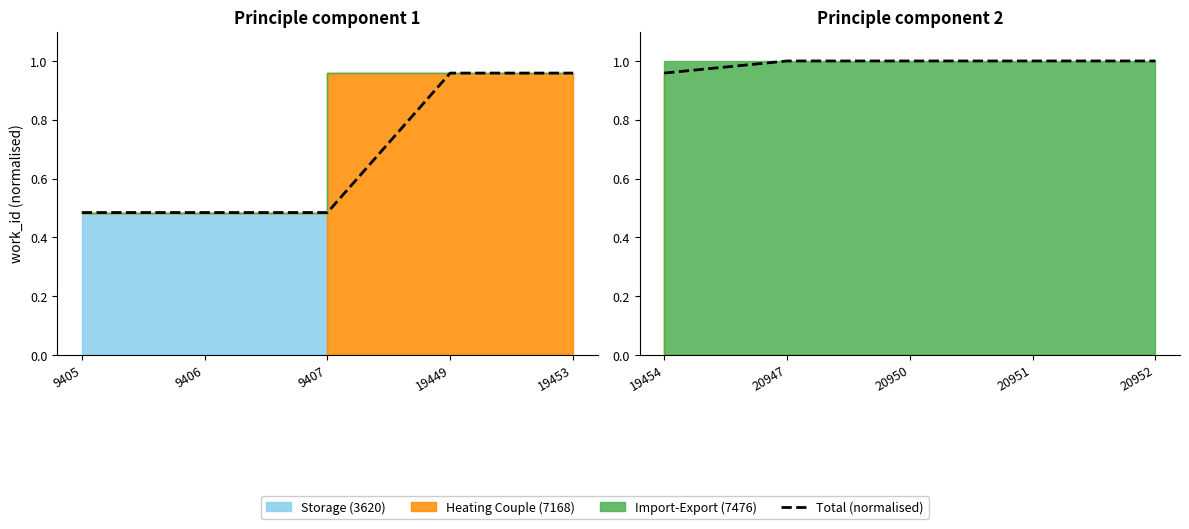

Where is the data nearest to the value 0?

19454